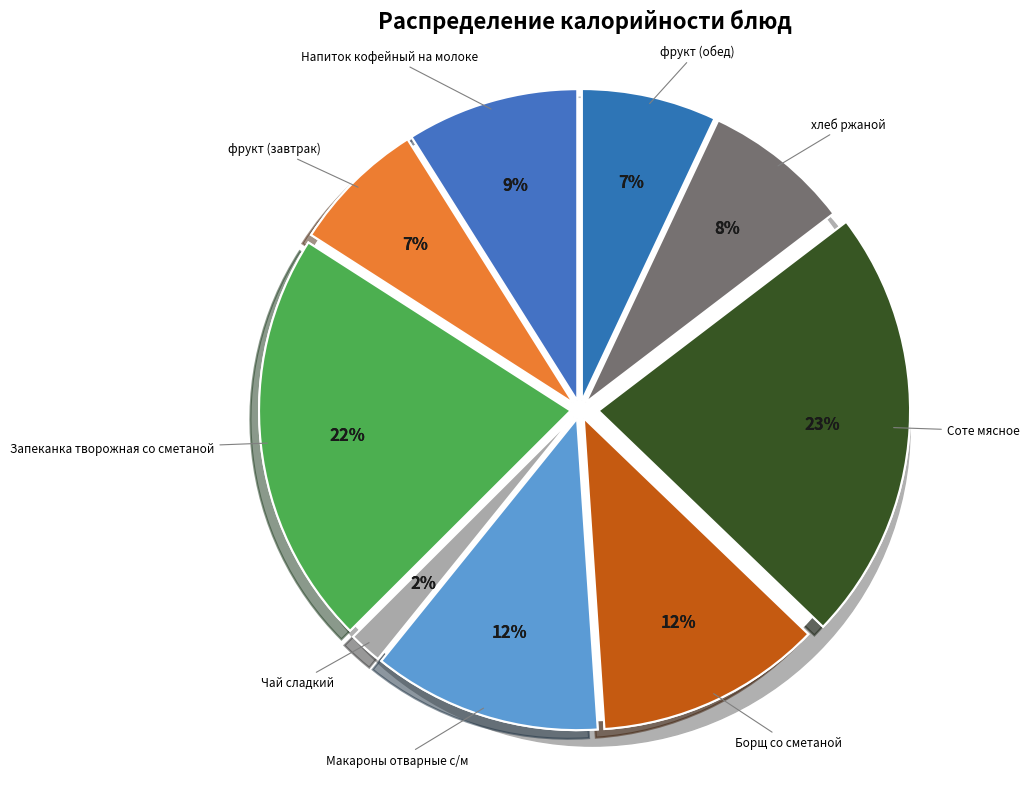

Approximately how many times larger is the value at Чай сладкий compared to Борщ со сметаной?

0.1